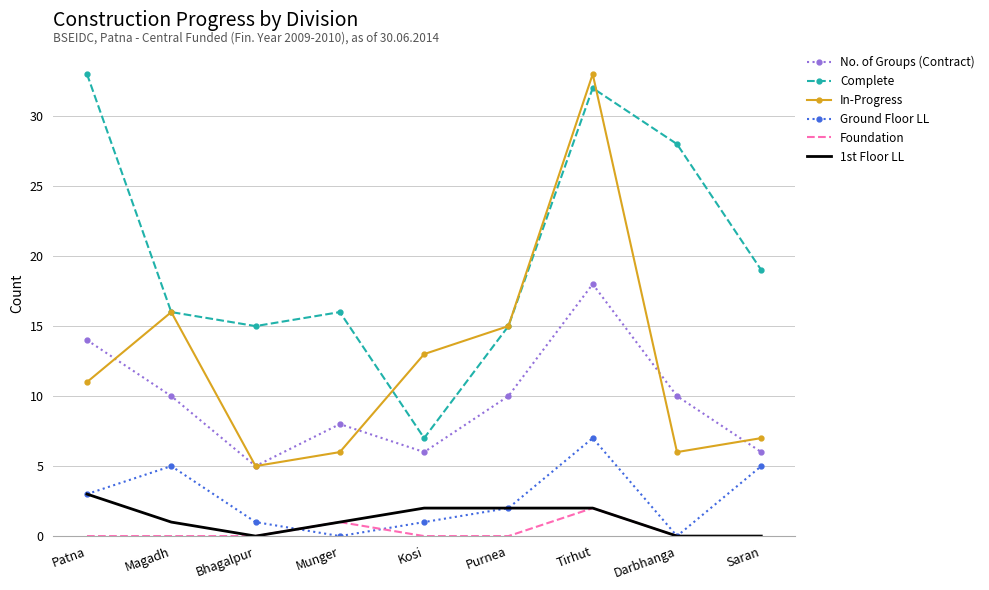

What is the total value across all series at Bhagalpur?

26